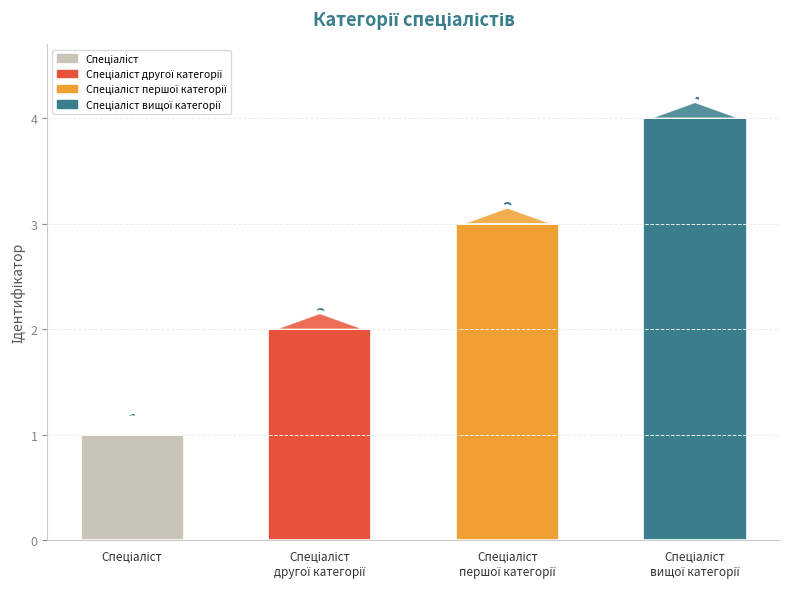

What is the value of the 3rd bar from the left?

3